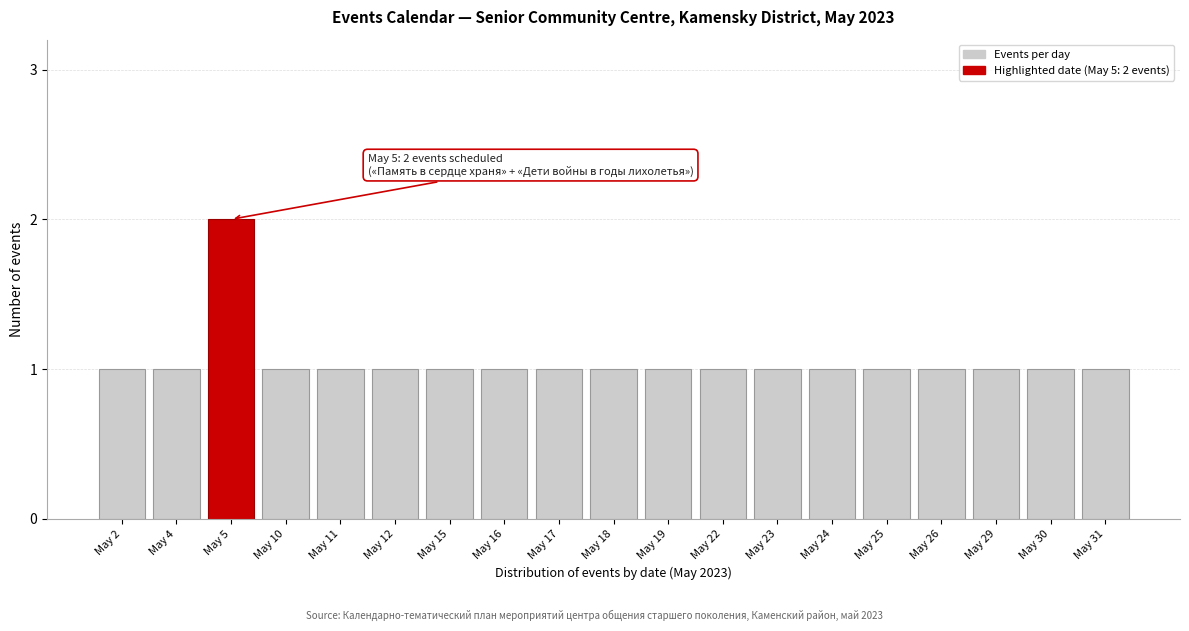

Reading right to left, extract all data points from this chart.

1	1	1	1	1	1	1	1	1	1	1	1	1	1	1	1	2	1	1